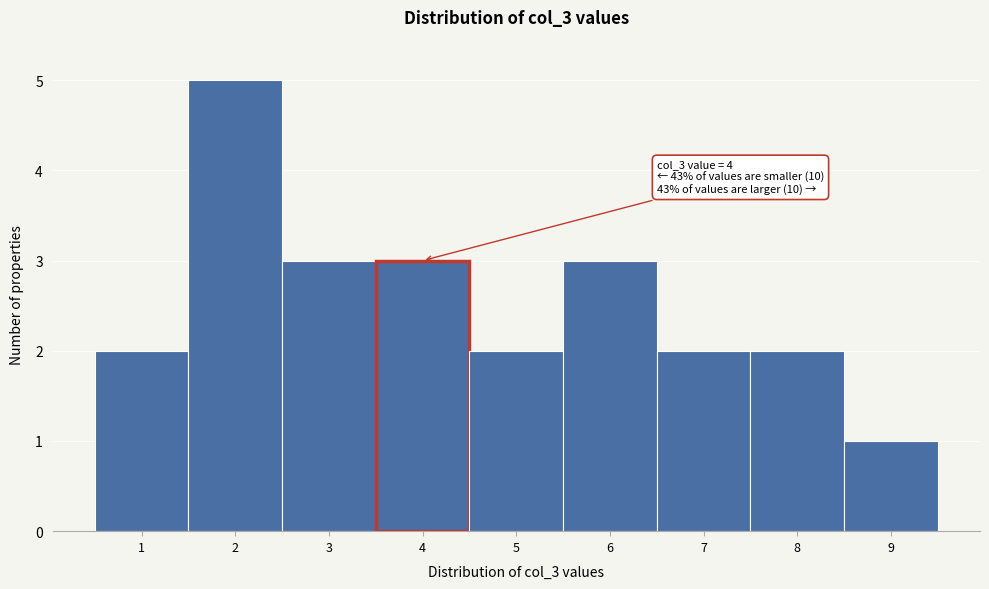

Which range on the x-axis has the tallest bar?

1.5 to 2.5